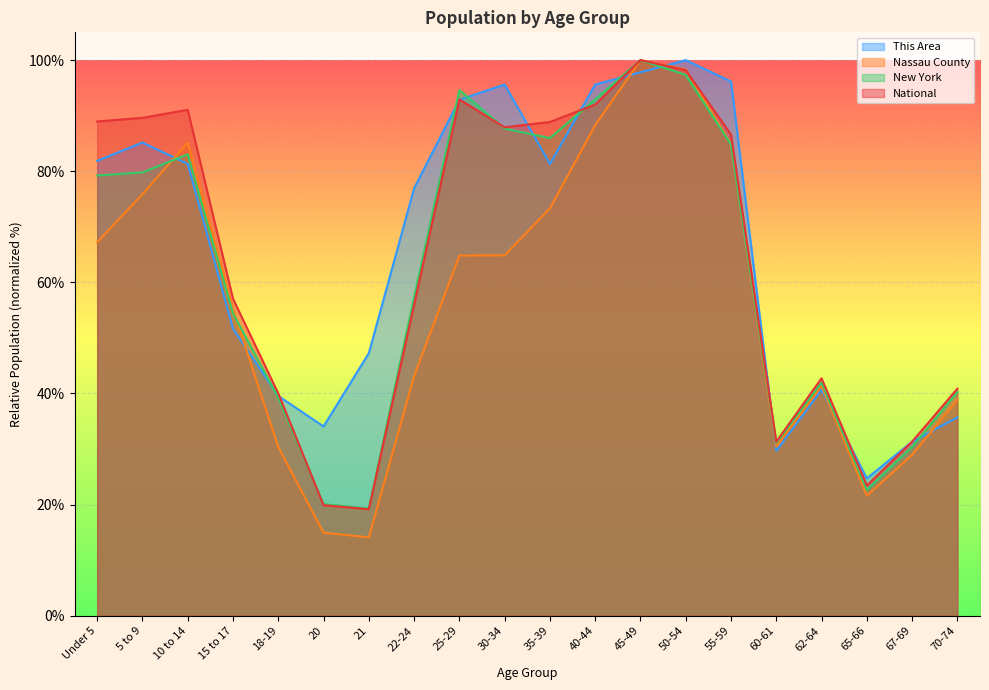

Which has a higher value, 50-54 or 21?

50-54